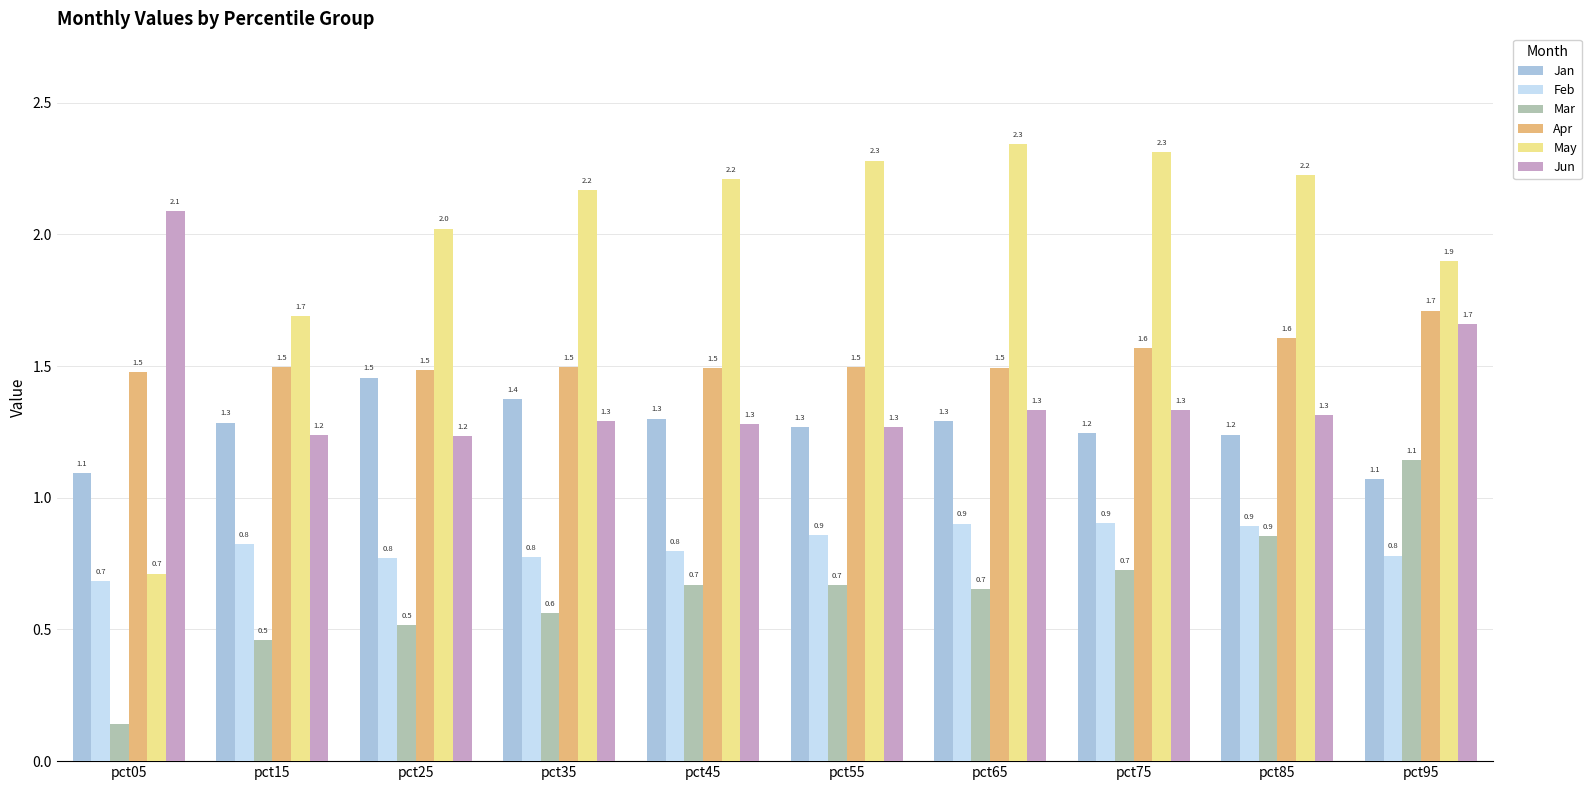

Count the number of categories in the chart.

10